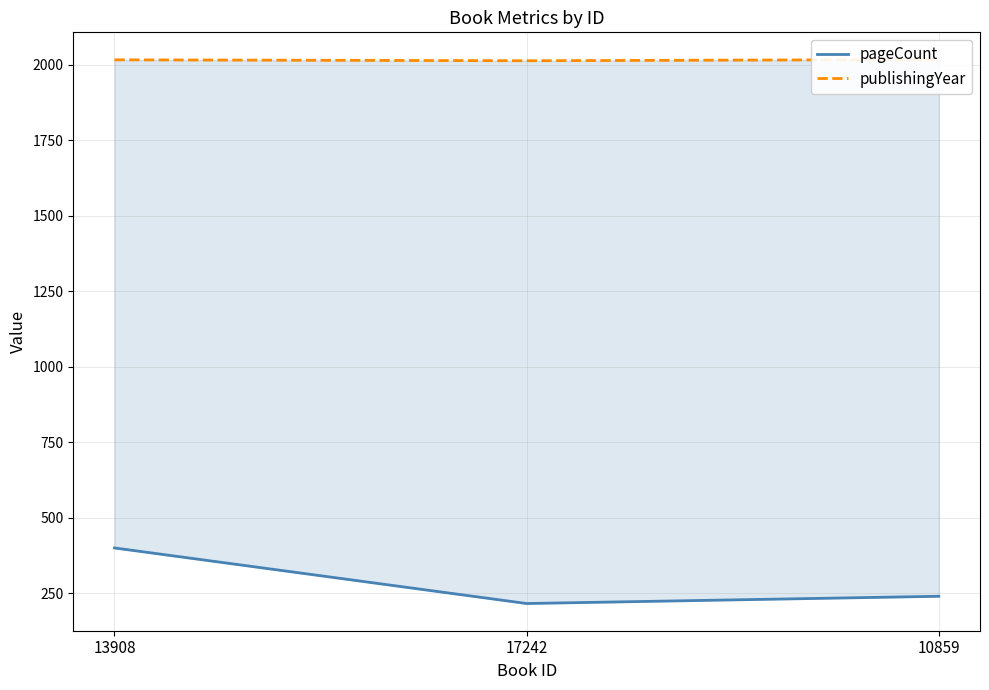

How many lines are shown in the chart?

2